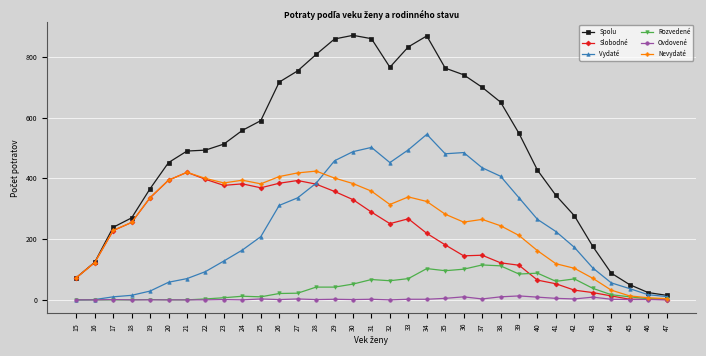

How many lines are shown in the chart?

6